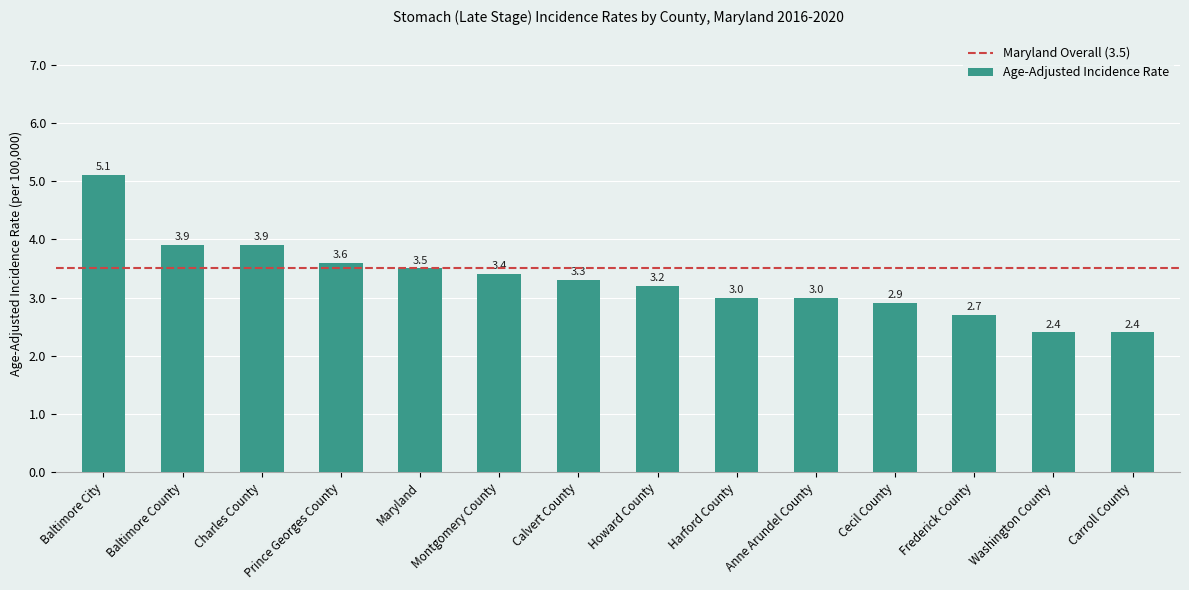

What is the label of the 7th bar from the left?

Calvert County